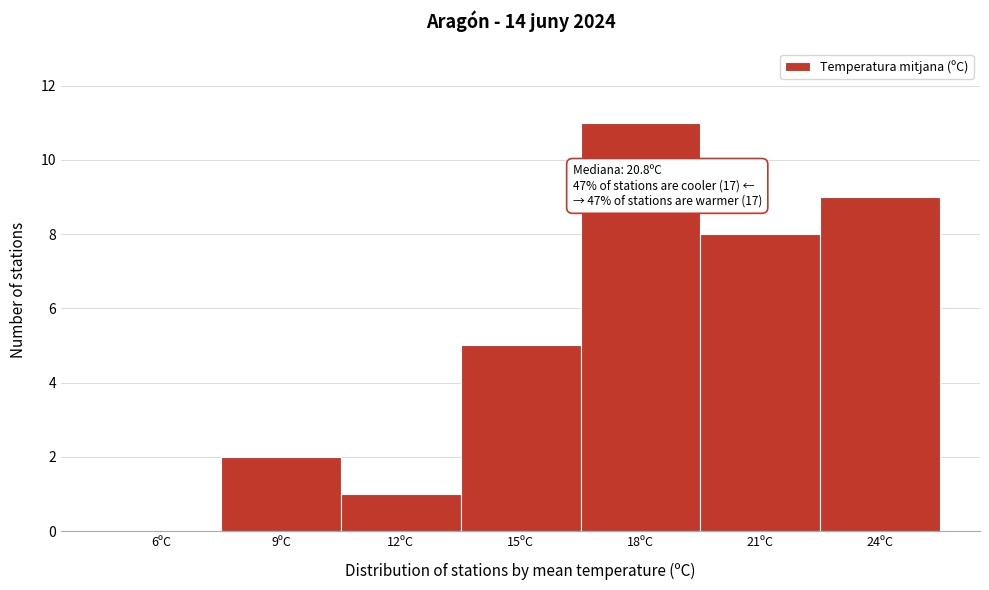

Reading left to right, list all the values displayed in this chart.

6ºC=0	9ºC=2	12ºC=1	15ºC=5	18ºC=11	21ºC=8	24ºC=9